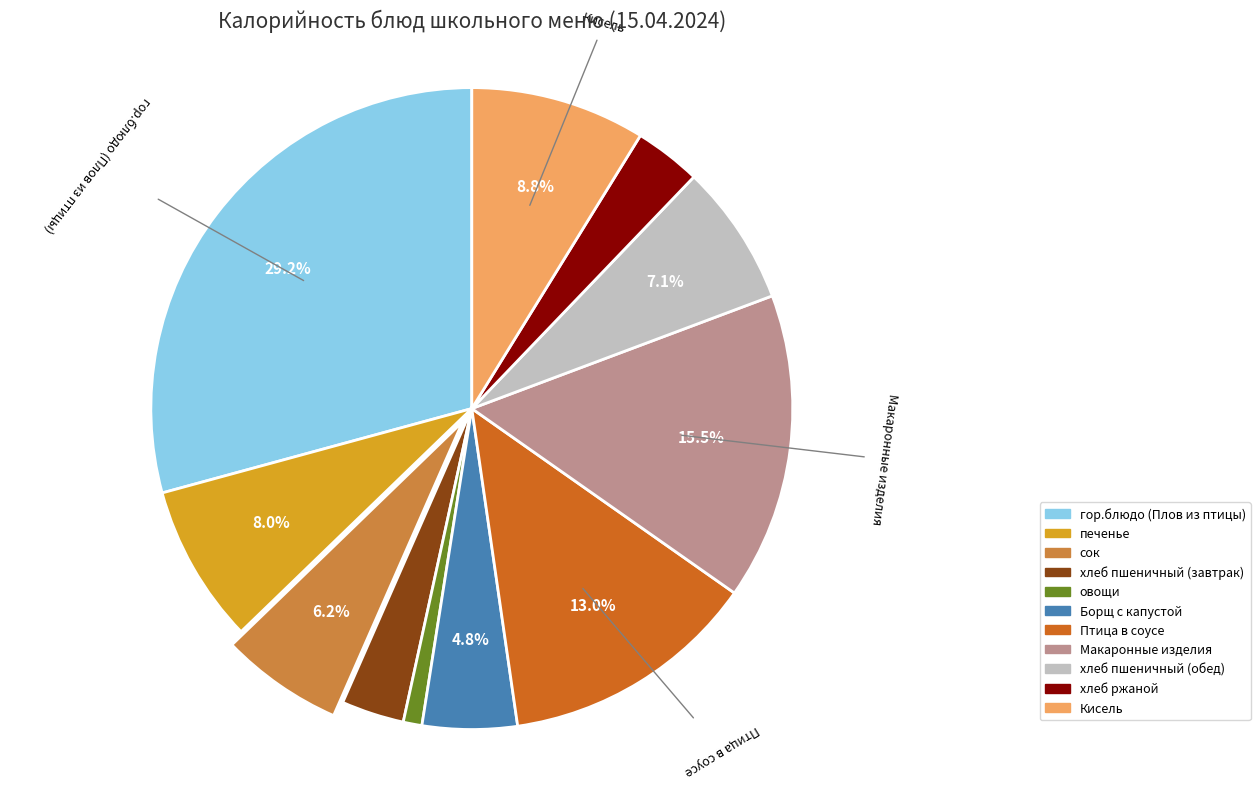

What is the ratio of the value at Макаронные изделия to the value at сок?

2.5